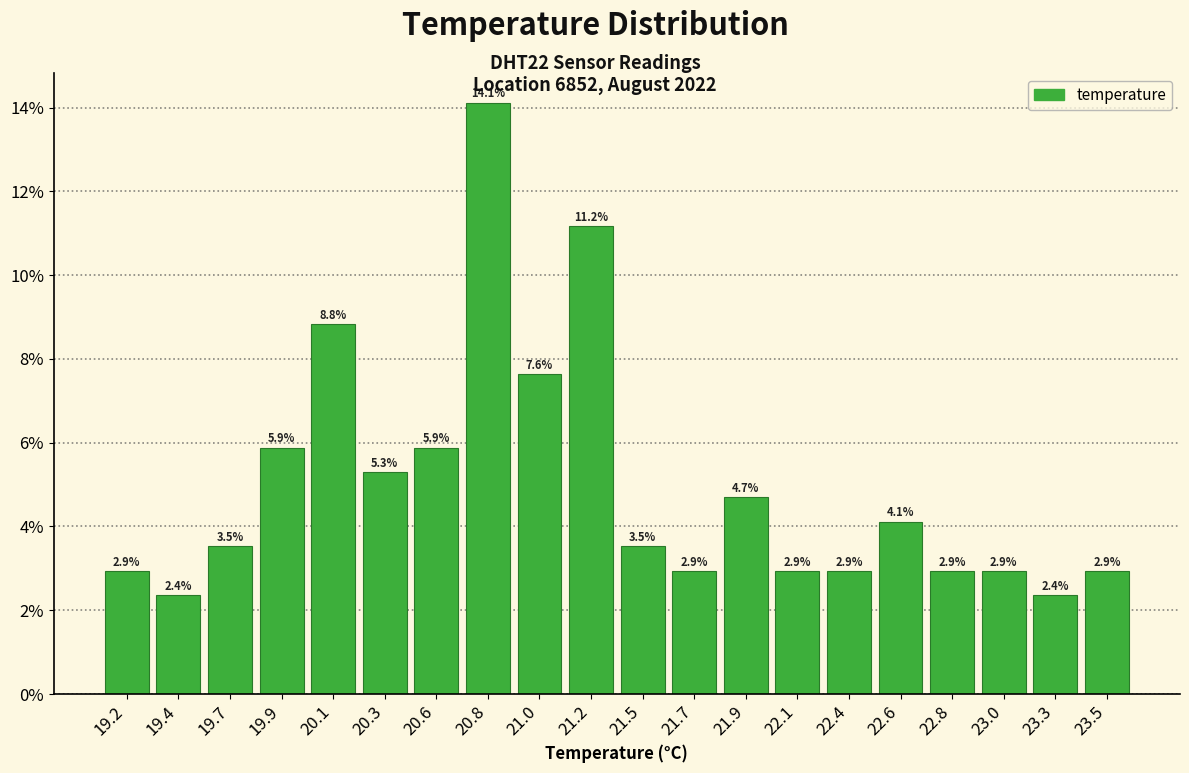

Over which range of the x-axis is the bar tallest?

20.675 to 20.900